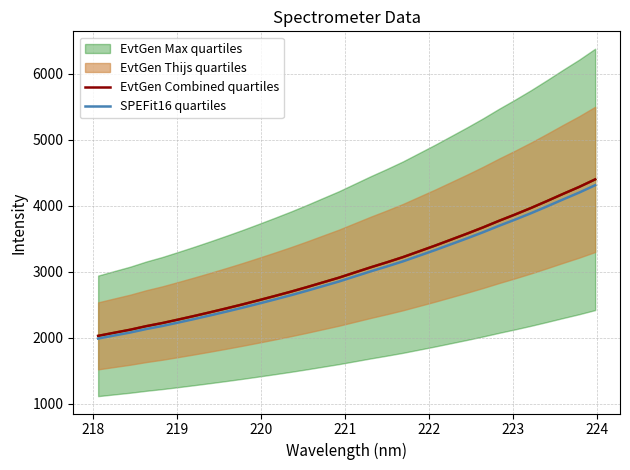

Is this an area chart (filled region under the line)?

No